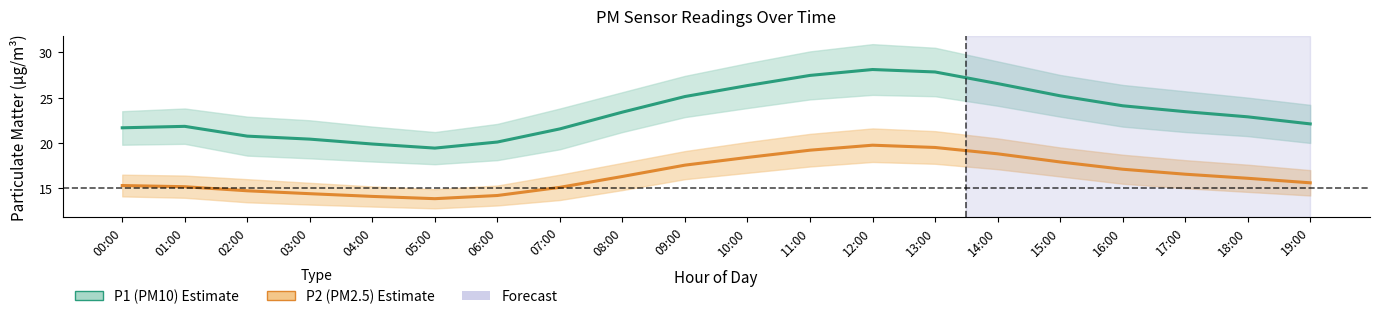

True or false: P1 (PM10) has a value of 20.8 at 02:00.

True